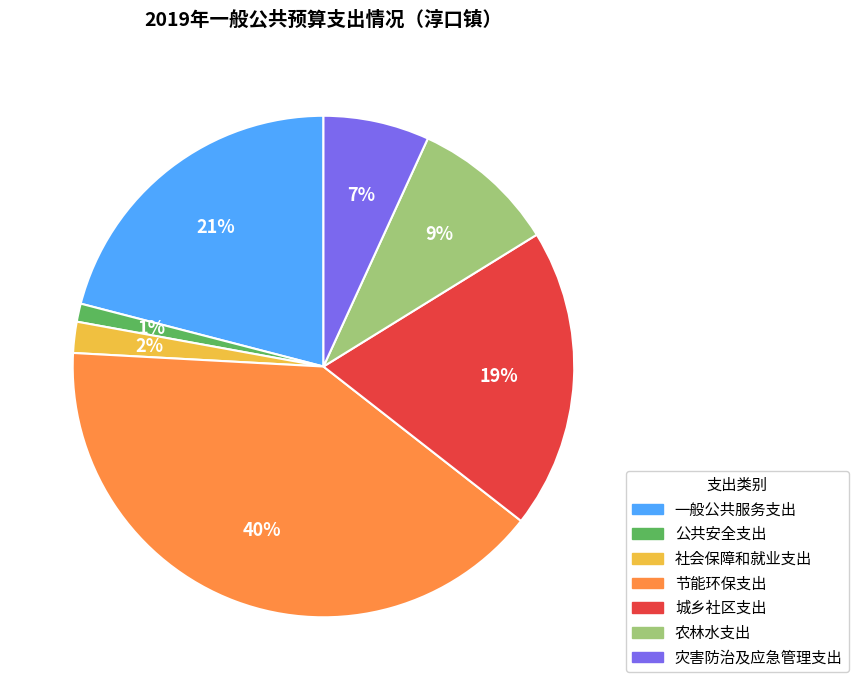

Combined, do 公共安全支出 and 灾害防治及应急管理支出 account for over 50%?

No